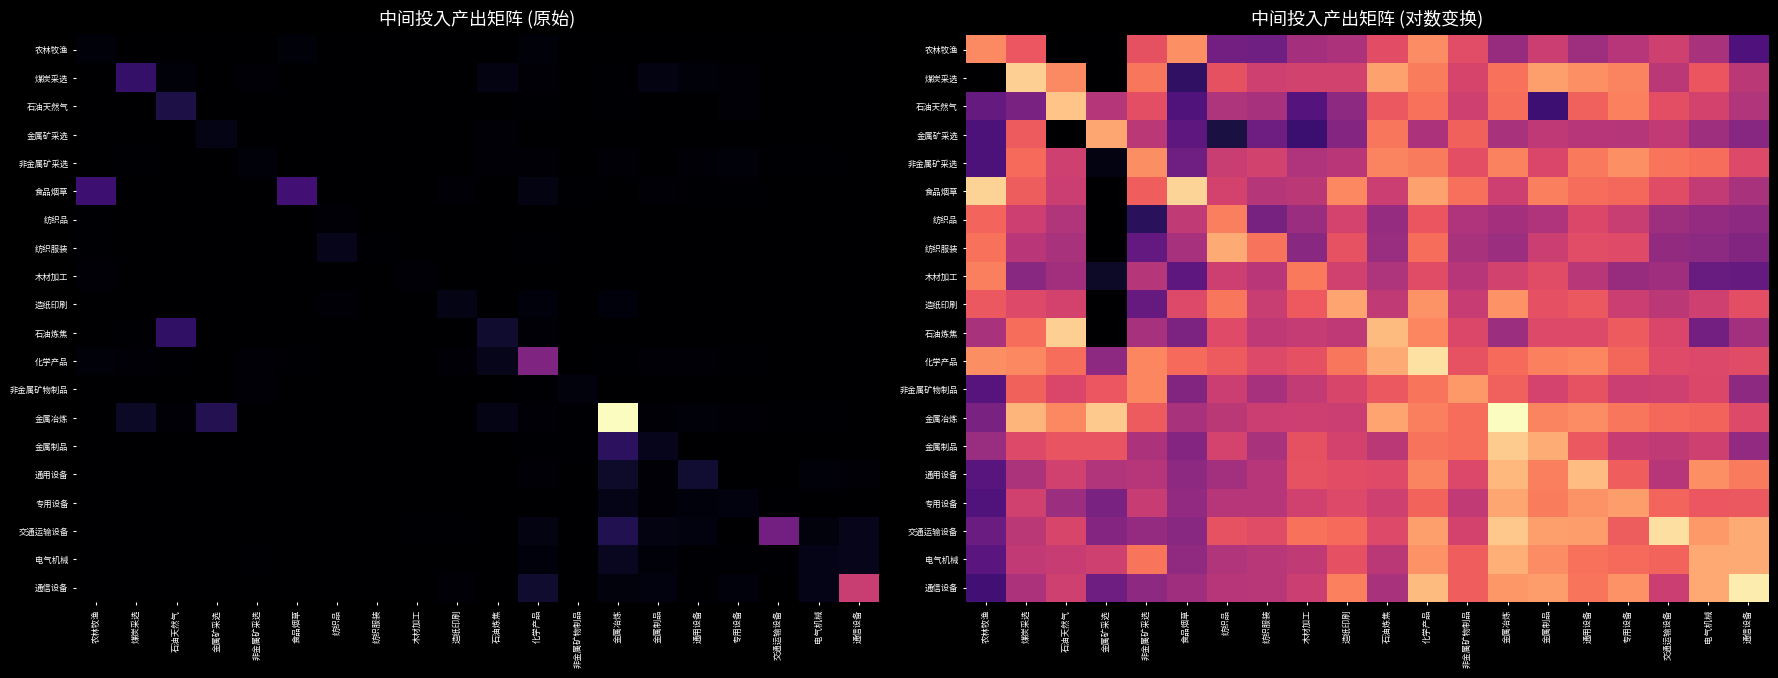

Is the value of 纺织服装 at 纺织品 greater than the value of 造纸印刷 at 交通运输设备?

Yes